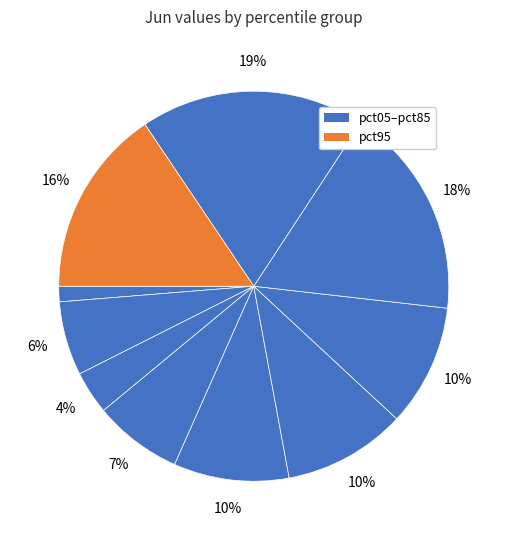

Count the number of slices in the pie.

10